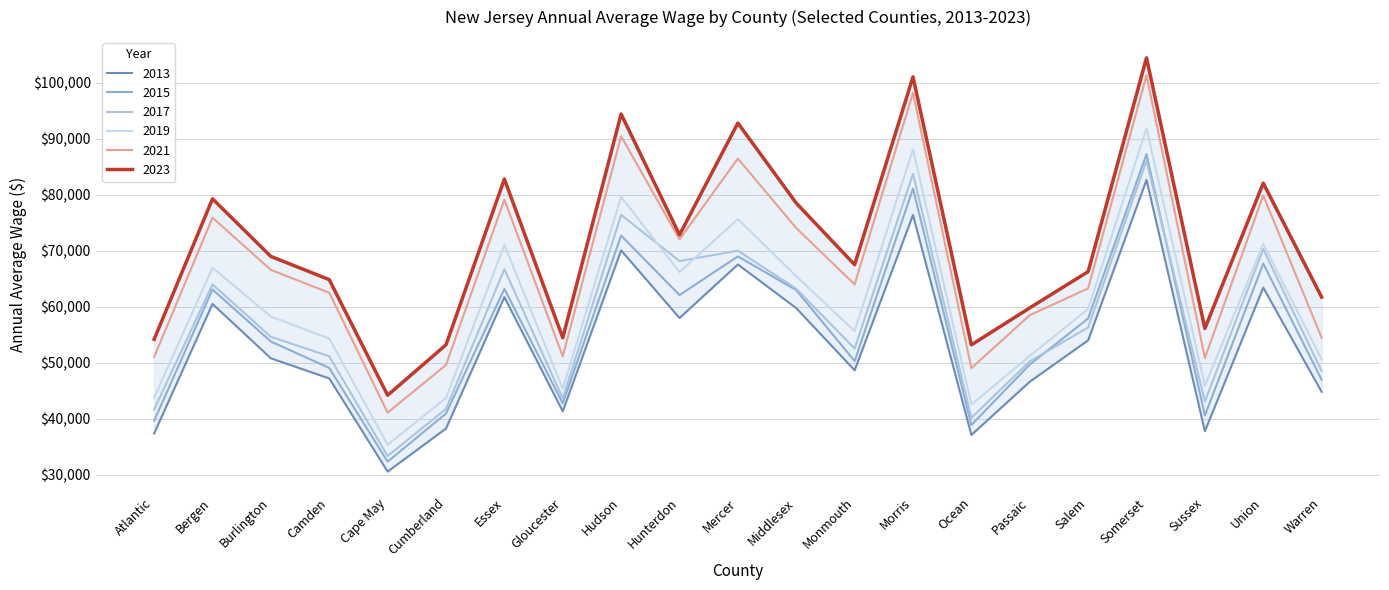

List the labels in order of 2019 value, largest first.

Somerset, Morris, Hudson, Mercer, Union, Essex, Bergen, Hunterdon, Middlesex, Salem, Burlington, Monmouth, Camden, Passaic, Warren, Sussex, Gloucester, Atlantic, Cumberland, Ocean, Cape May